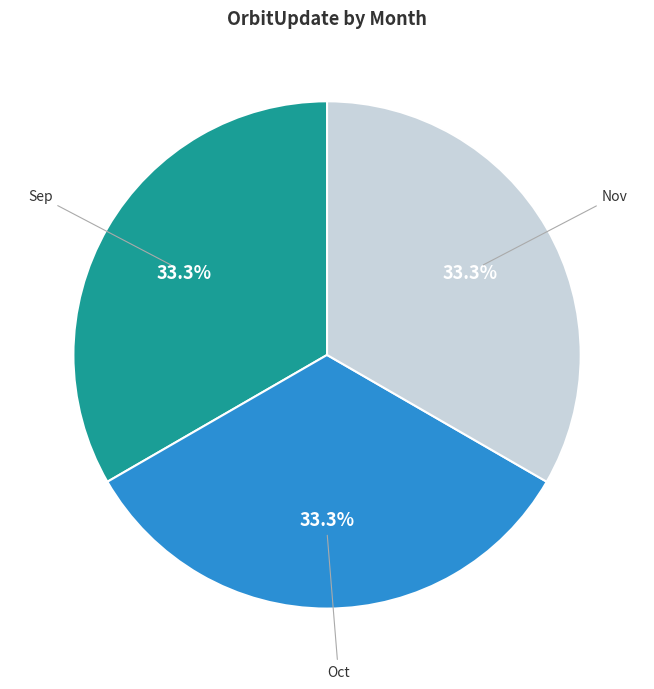

Does Oct represent more than half of the total?

No